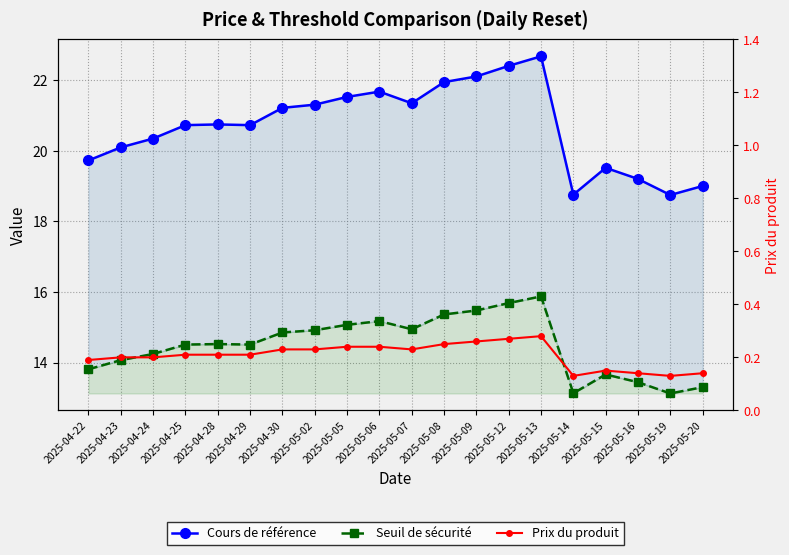

Rank the series at 2025-05-14 from highest to lowest value.

Cours de référence, Seuil de sécurité, Prix du produit